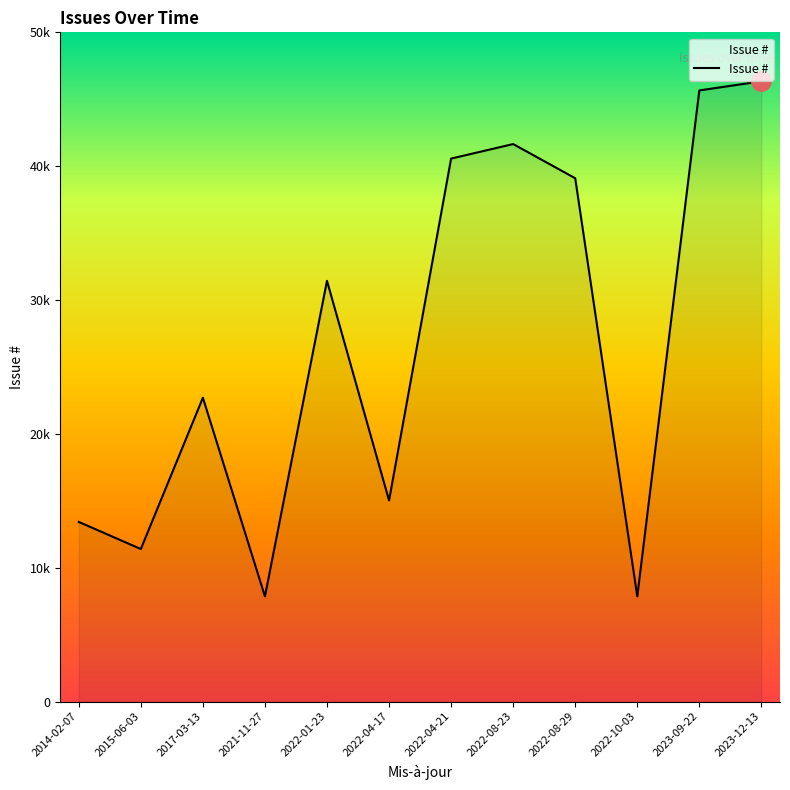

Does the chart display data point markers on the line(s)?

No